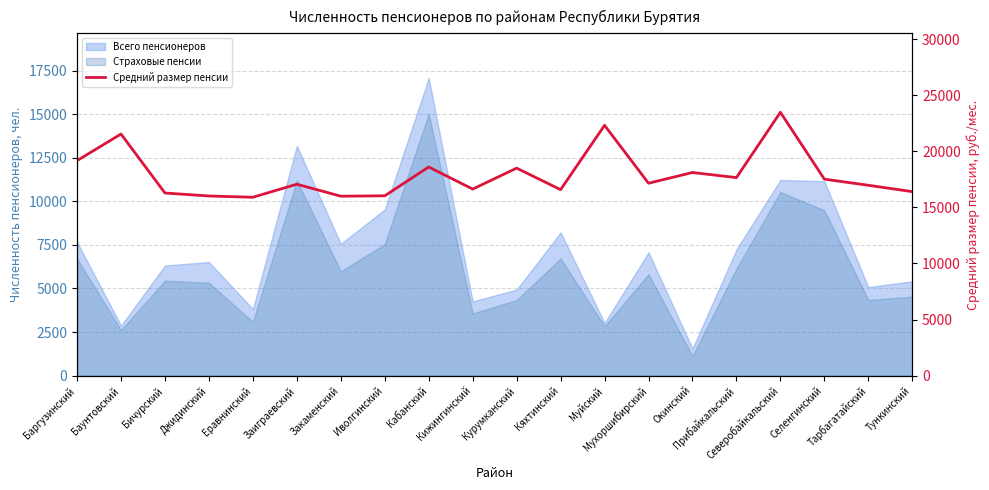

At which label is the value closest to 19682?

Баргузинский